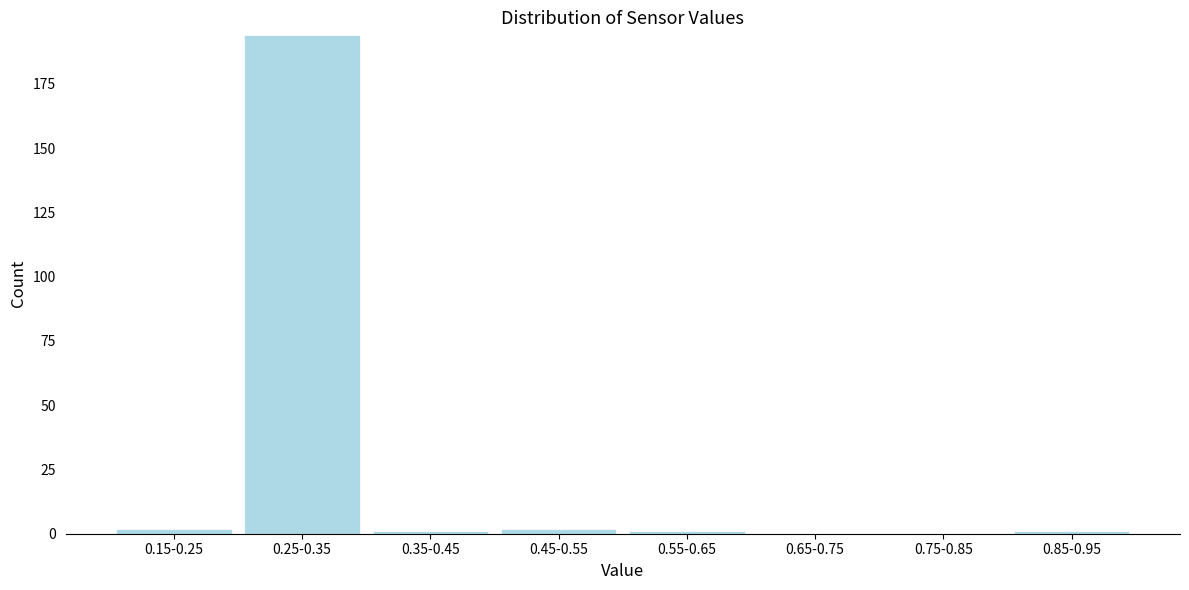

Reading left to right, list all the values displayed in this chart.

0.15-0.25=2	0.25-0.35=194	0.35-0.45=1	0.45-0.55=2	0.55-0.65=1	0.65-0.75=0	0.75-0.85=0	0.85-0.95=1